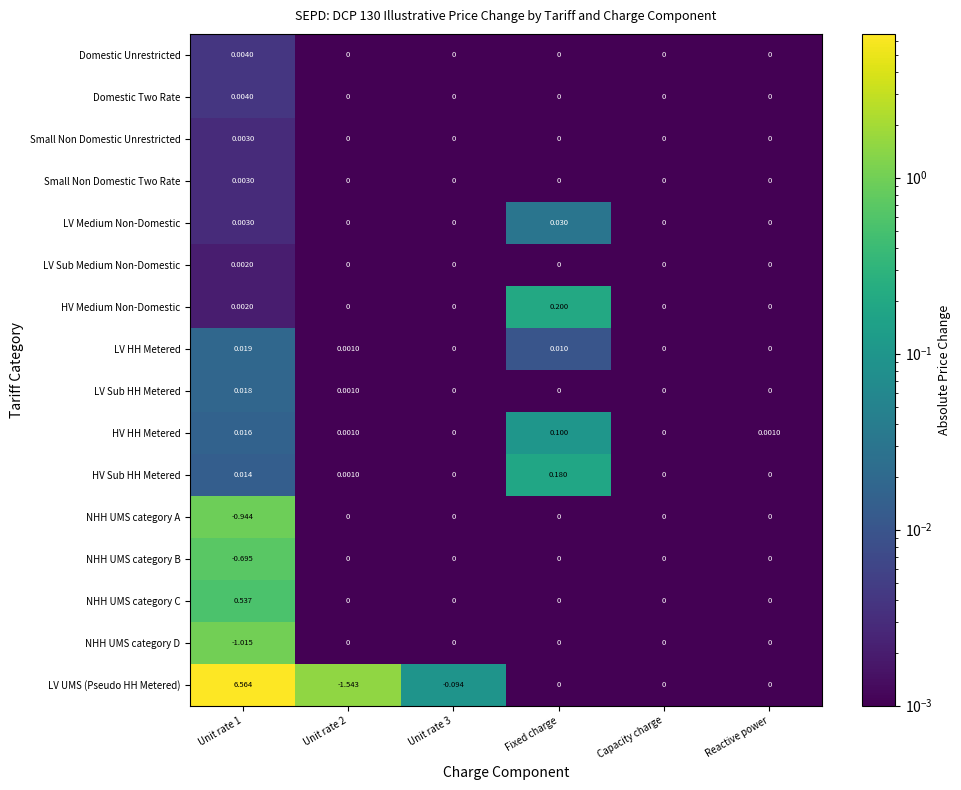

Which series has the largest range (max minus min)?

LV UMS (Pseudo HH Metered)